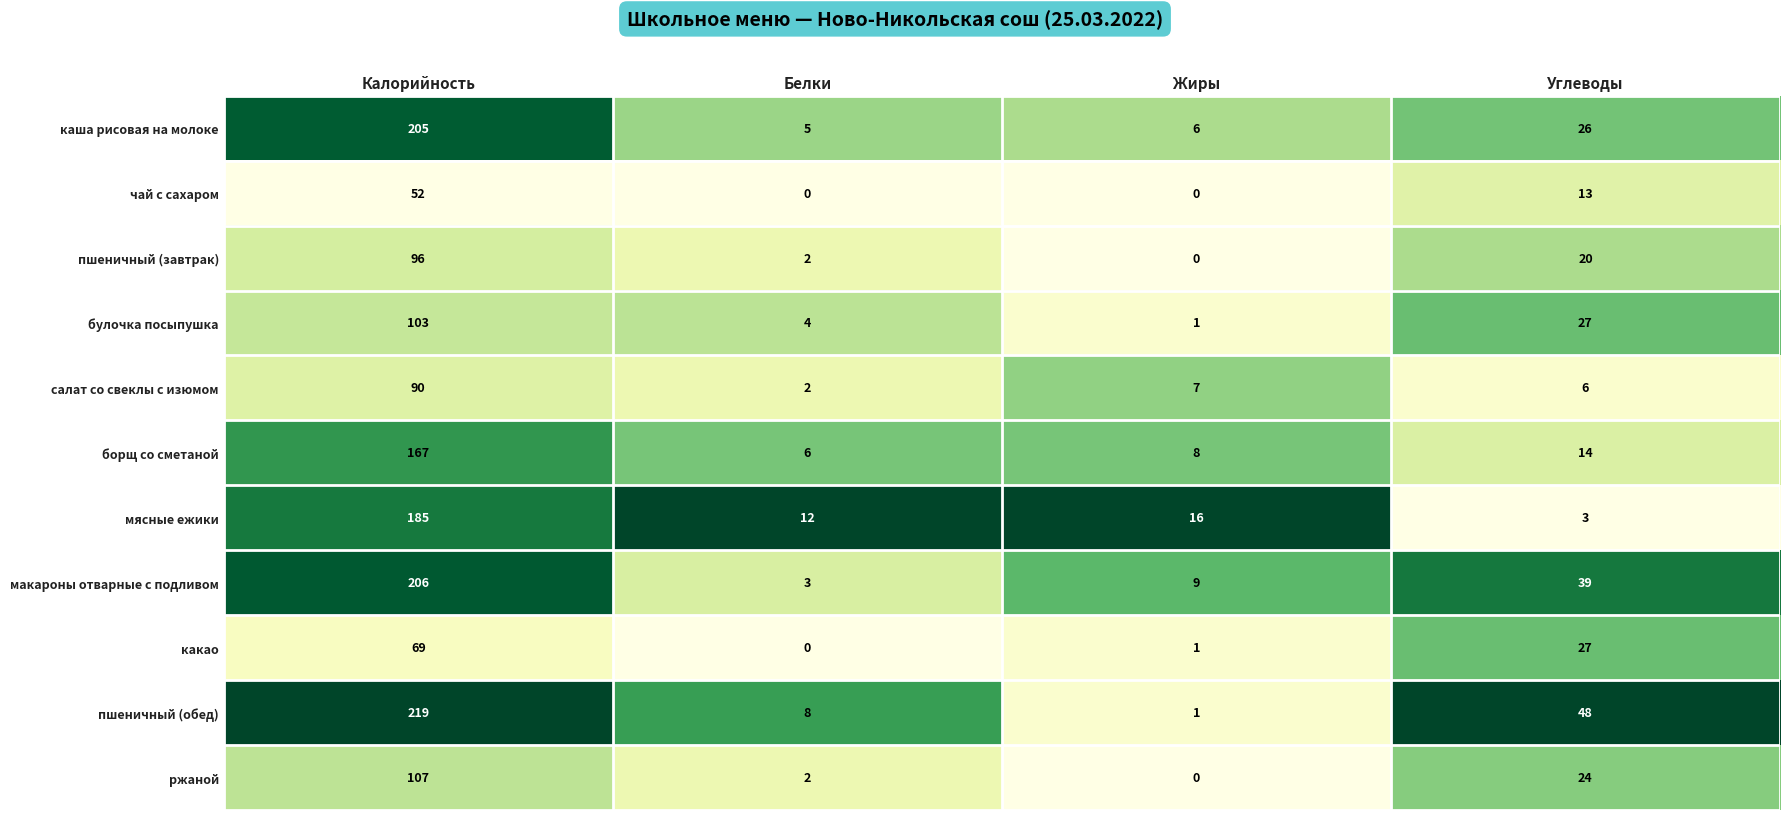

At which label does каша рисовая на молоке first exceed 26?

Калорийность